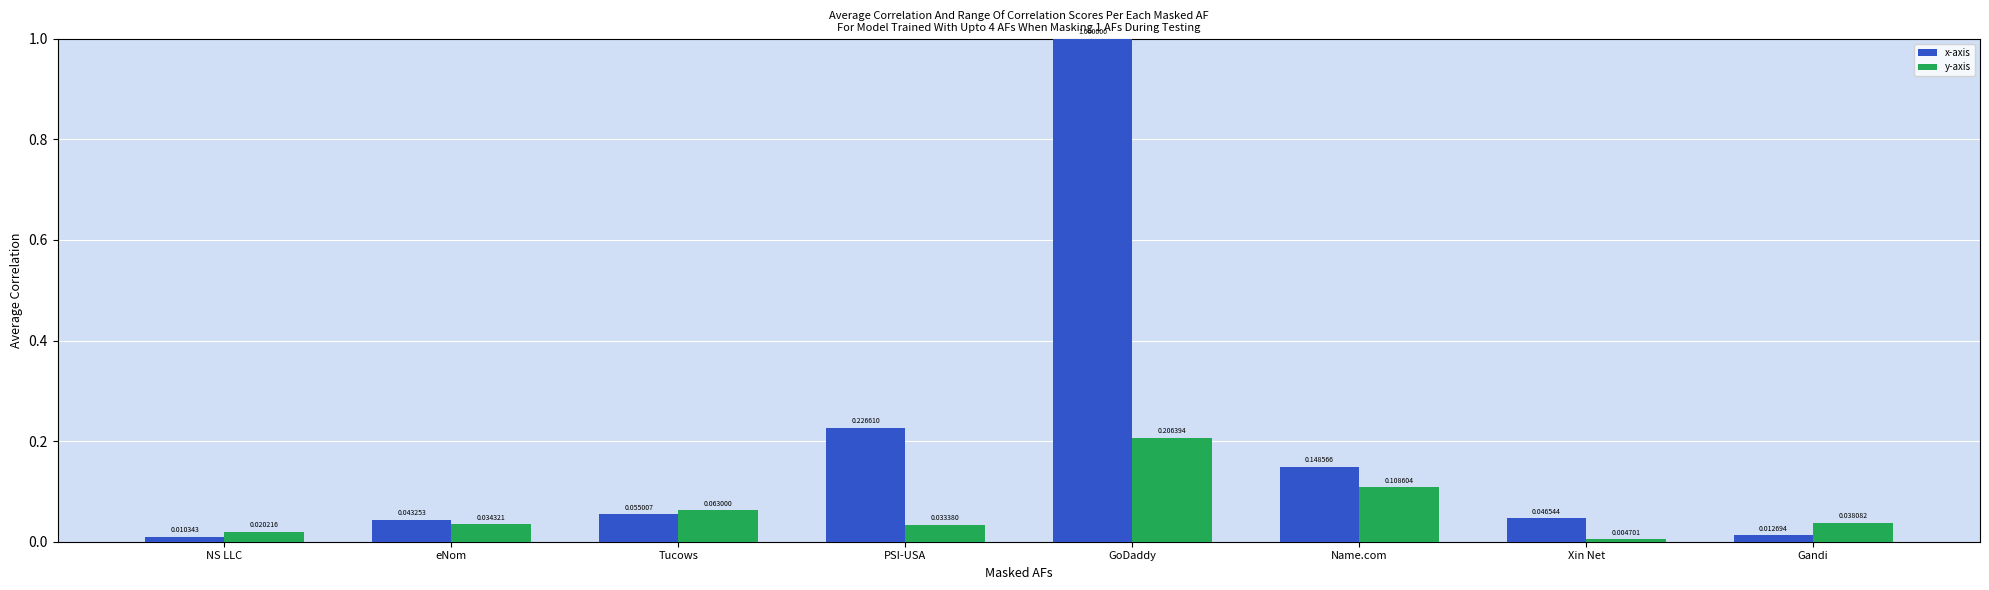

What position from the left is Gandi?

8